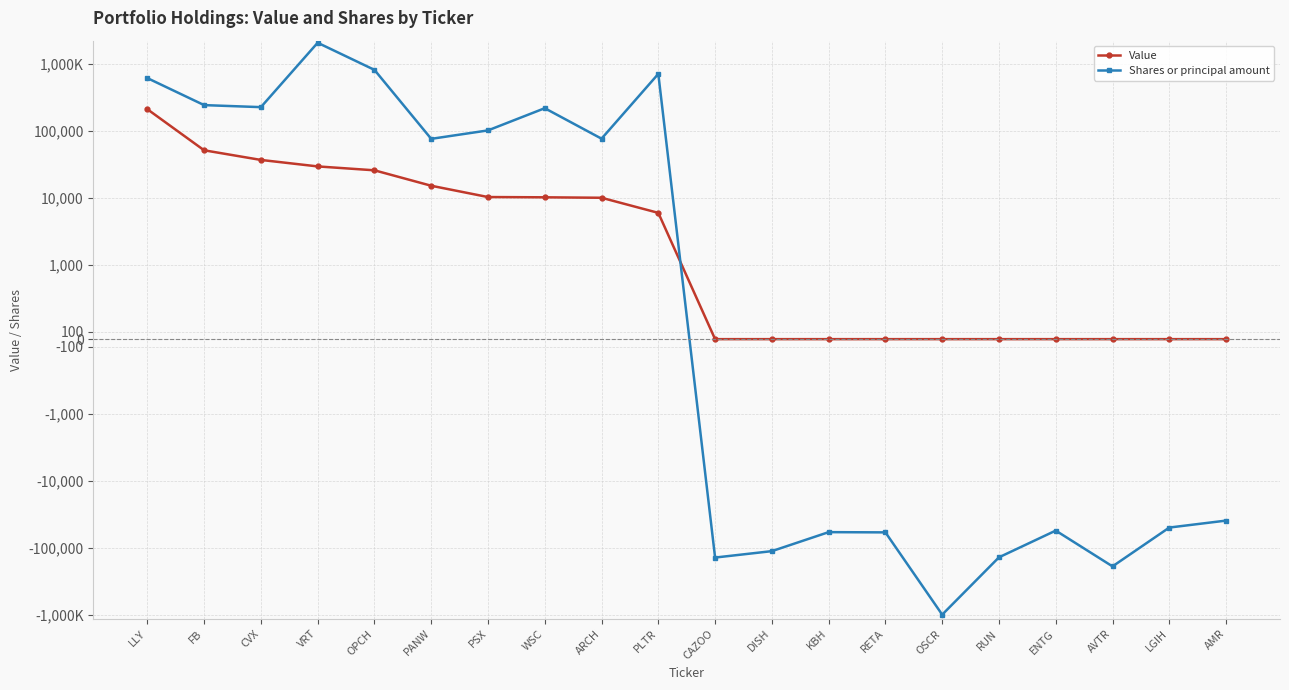

Reading left to right, transcribe all the data shown in this chart.

Value: 208185	50784	36466	29192	25537	15027	10194	10103	9947	5921	0	0	0	0	0	0	0	0	0	0
Shares or principal amount: 606210	239615	223500	2039946	803815	75235	100555	215500	75665	700707	-140100	-112400	-58535	-58997	-994289	-139000	-55500	-189695	-50000	-39370